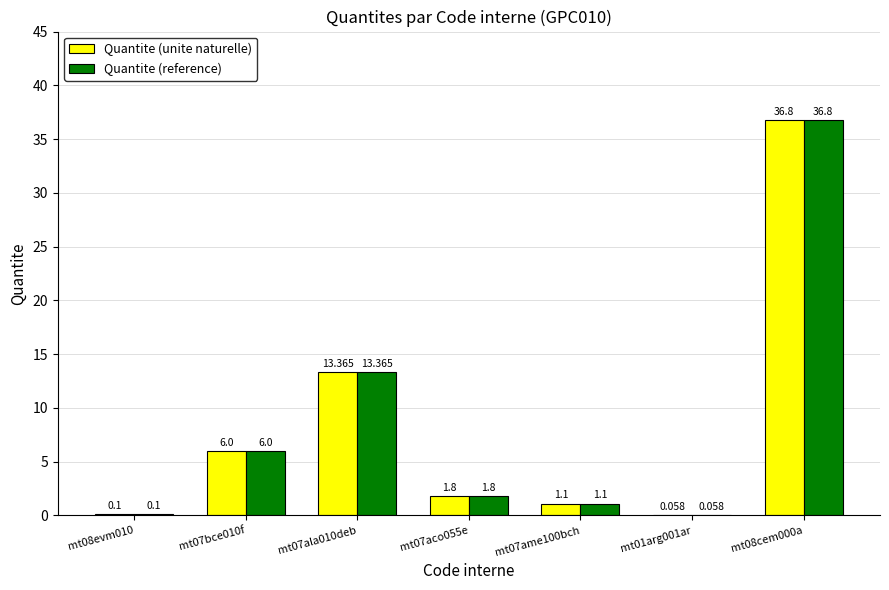

Reading left to right, extract all data points from this chart.

Quantite (unite naturelle): 0.1	6.0	13.4	1.8	1.1	0.1	36.8
Quantite (reference): 0.1	6.0	13.4	1.8	1.1	0.1	36.8